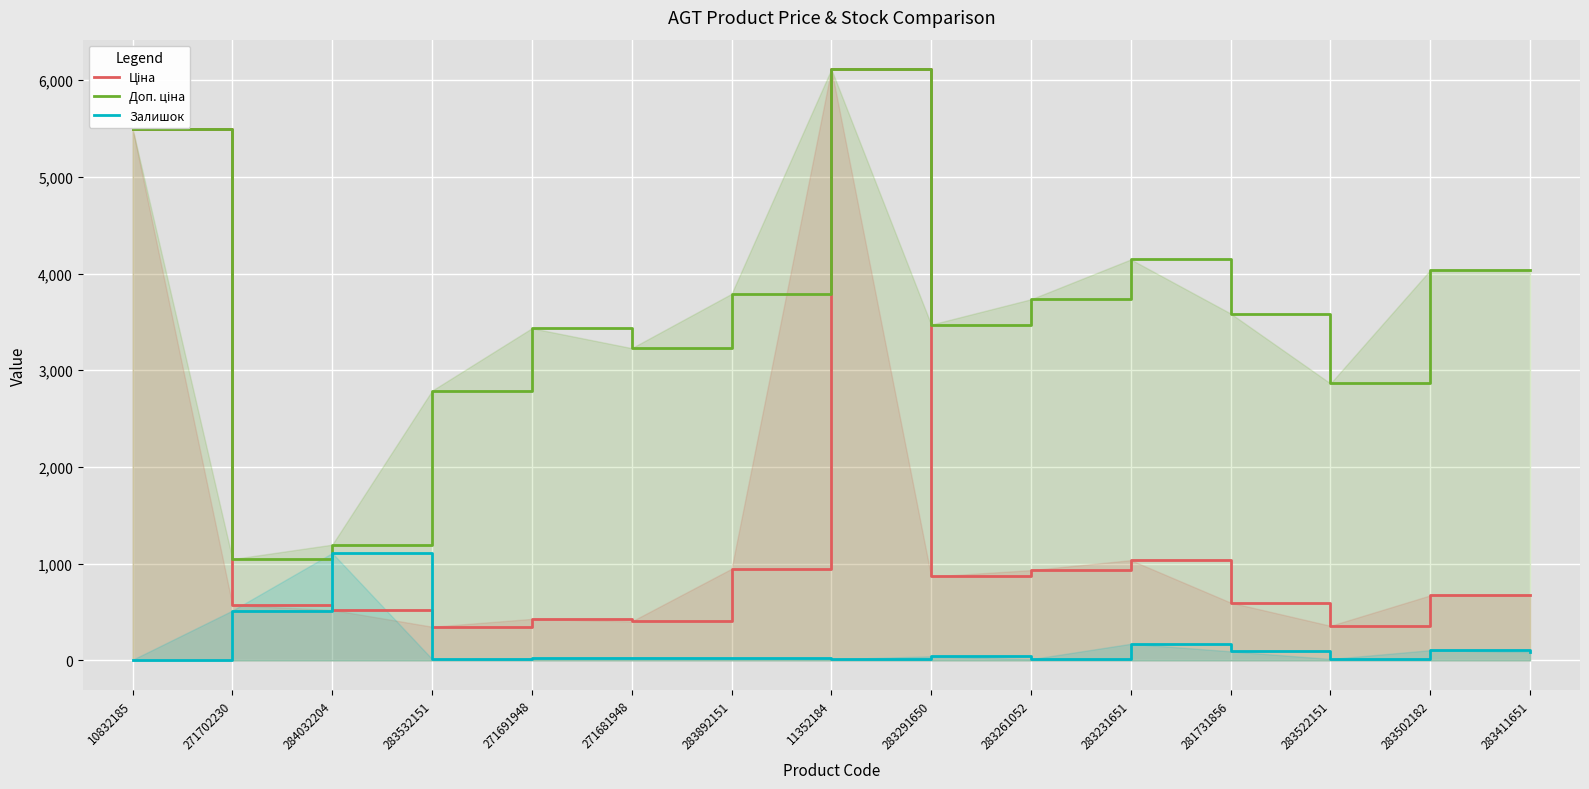

How many data points in Ціна are less than 672?

7